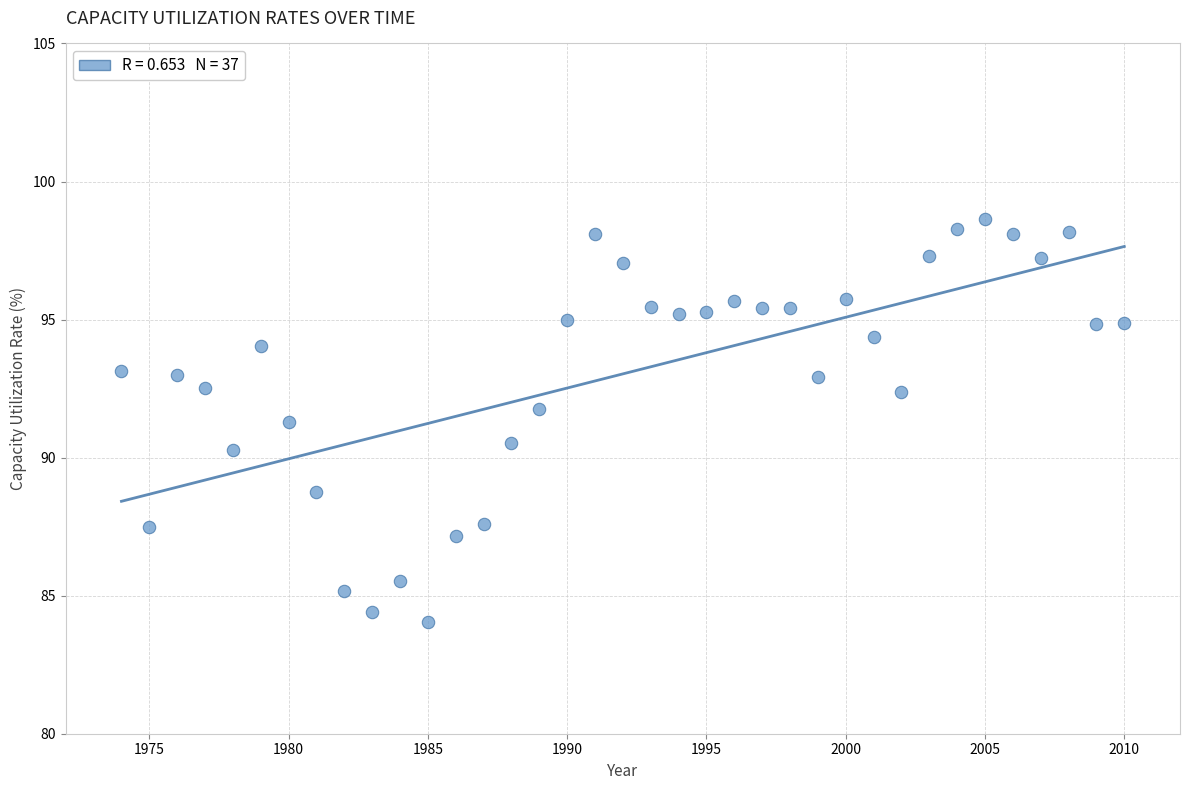

What is the range of X values (max minus min)?

36.0